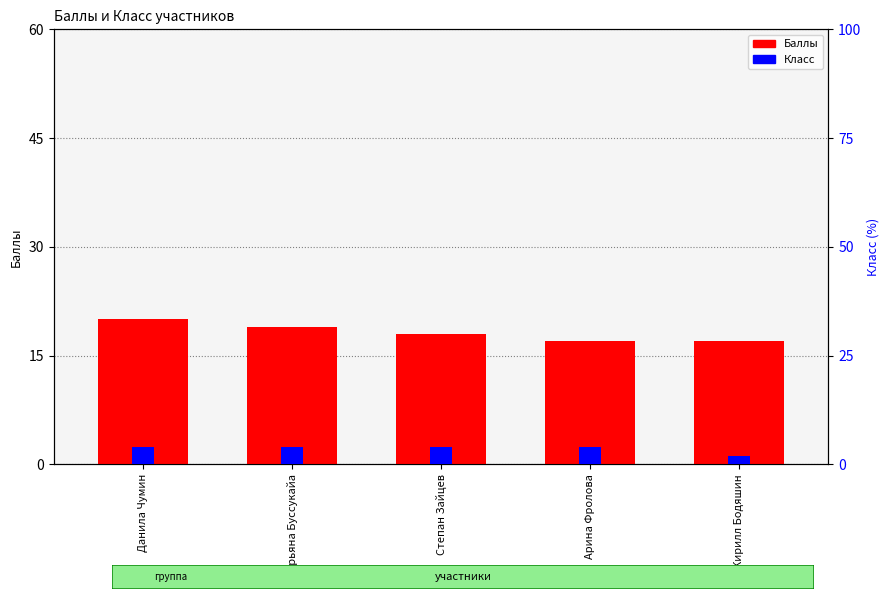

What is the value of the Класс bar at the 2nd from the left?

4